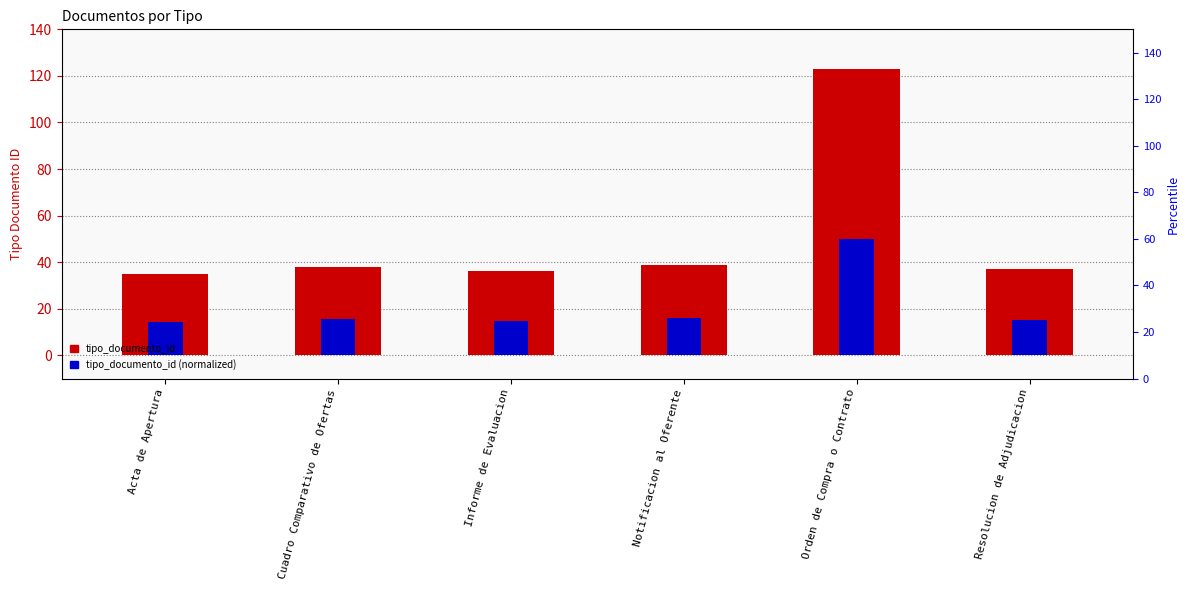

Reading left to right, list all the values displayed in this chart.

tipo_documento_id: 35.0	38.0	36.0	39.0	123.0	37.0
tipo_documento_id (normalized): 14.2	15.4	14.6	15.9	50.0	15.0